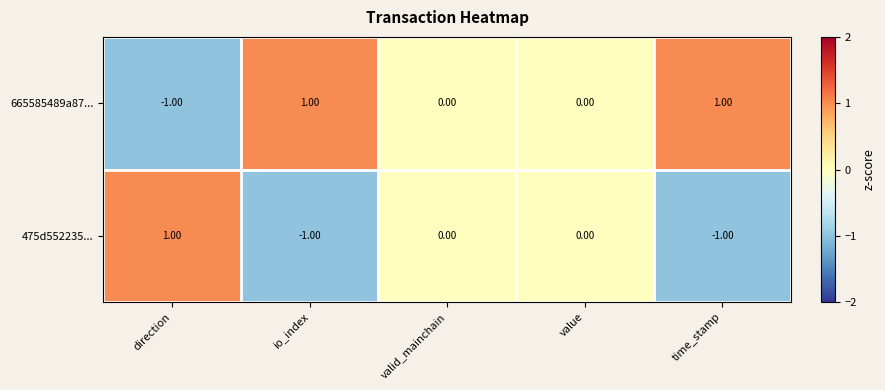

Where does the 475d552235... series first go above 0?

direction